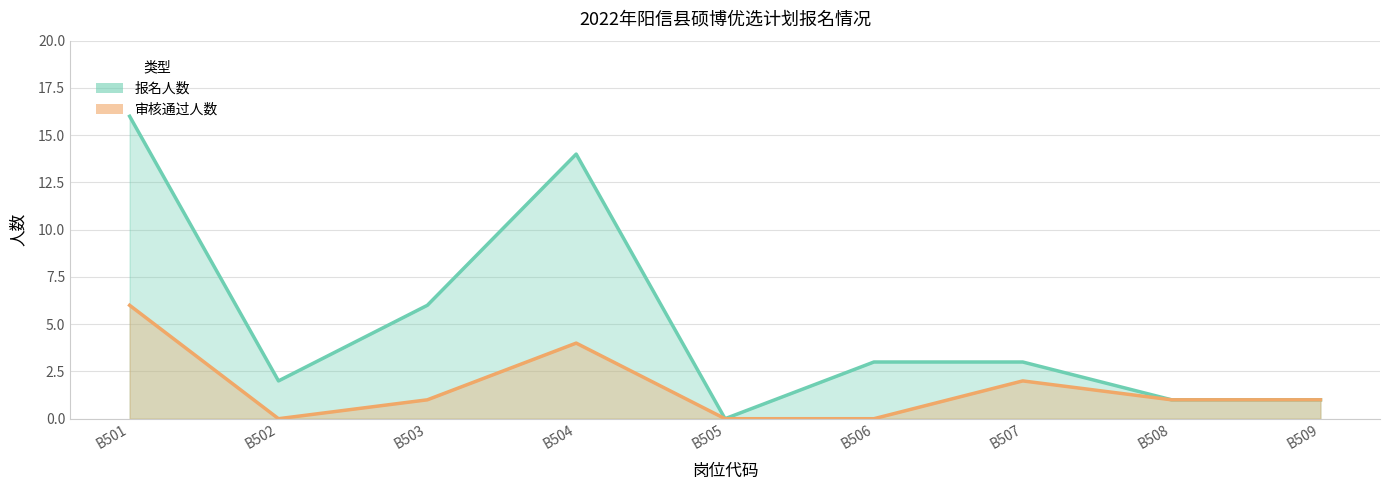

Reading left to right, list all the values displayed in this chart.

报名人数: 16	2	6	14	0	3	3	1	1
审核通过人数: 6	0	1	4	0	0	2	1	1